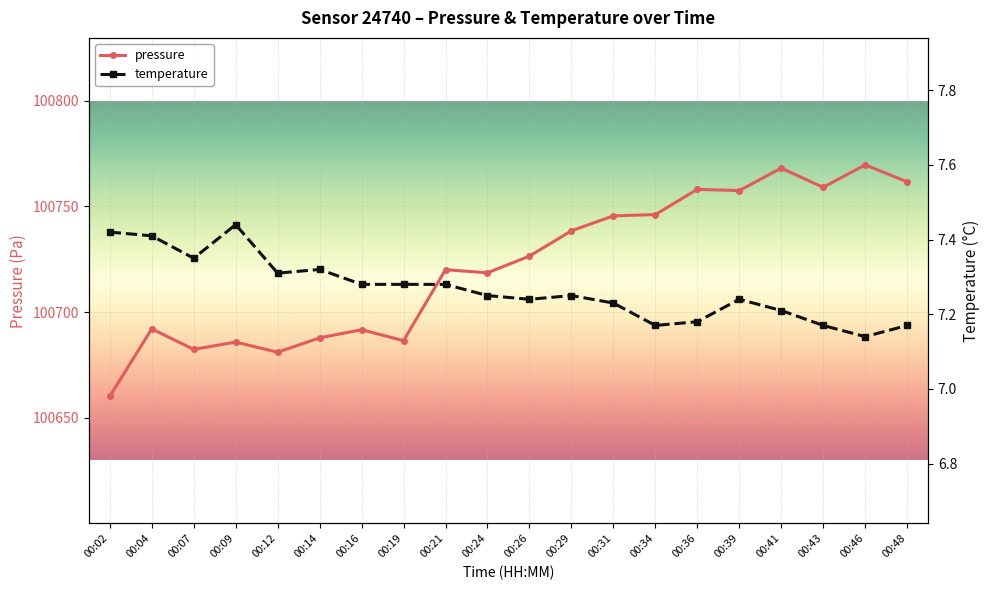

Is the value of temperature at 00:39 greater than the value of pressure at 00:21?

No